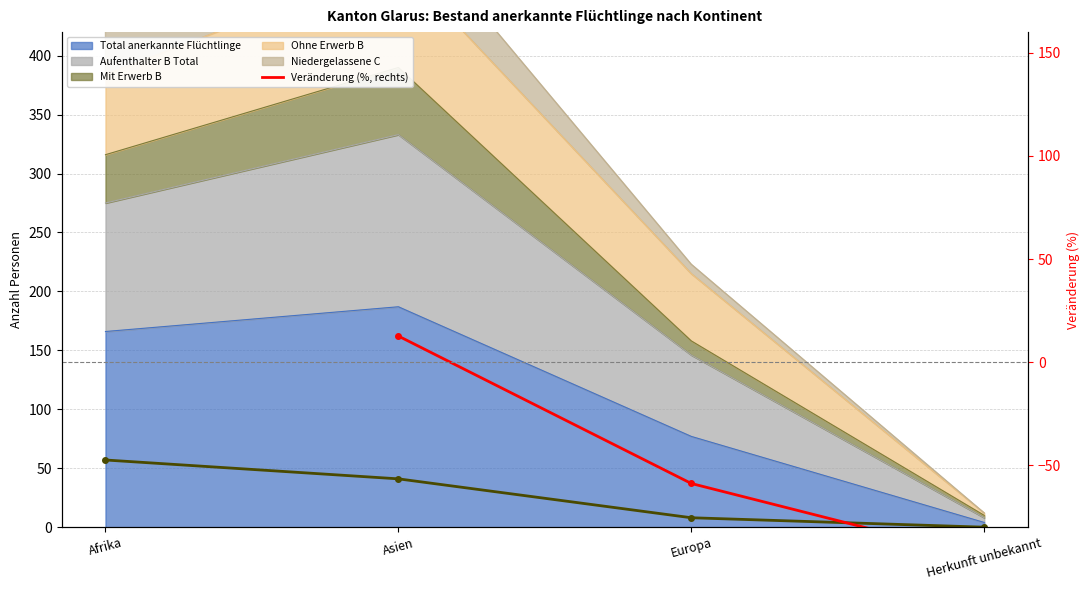

At which category does the chart reach its peak across all series?

Asien